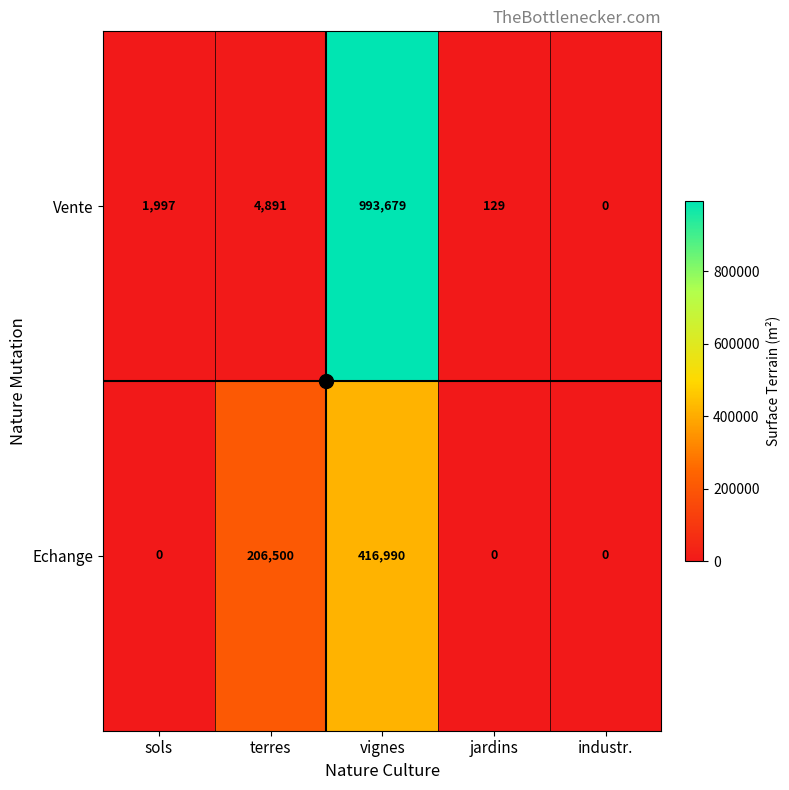

List the series in order of their peak value, lowest first.

Echange, Vente